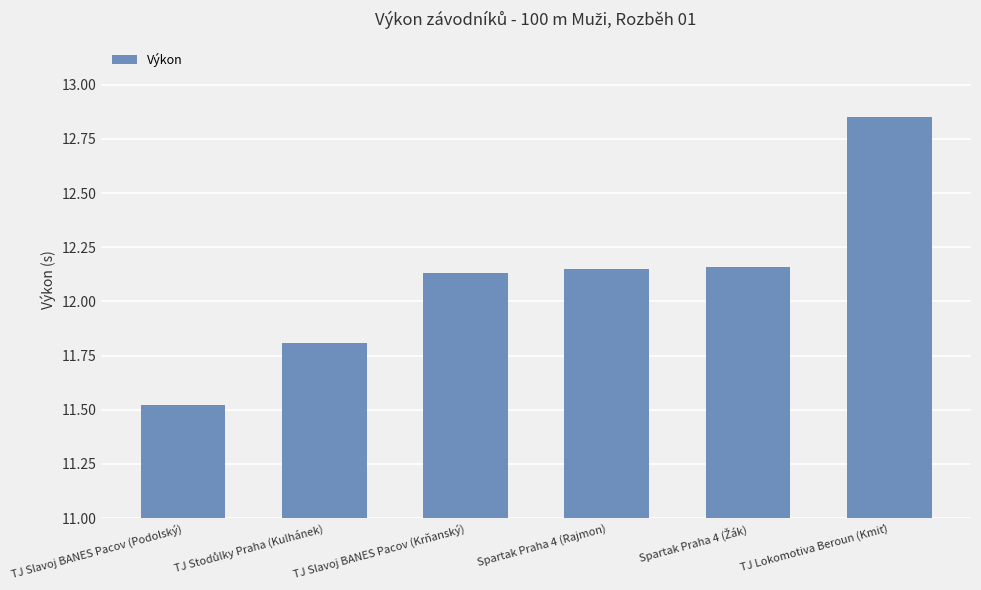

How many categories are shown in the chart?

6